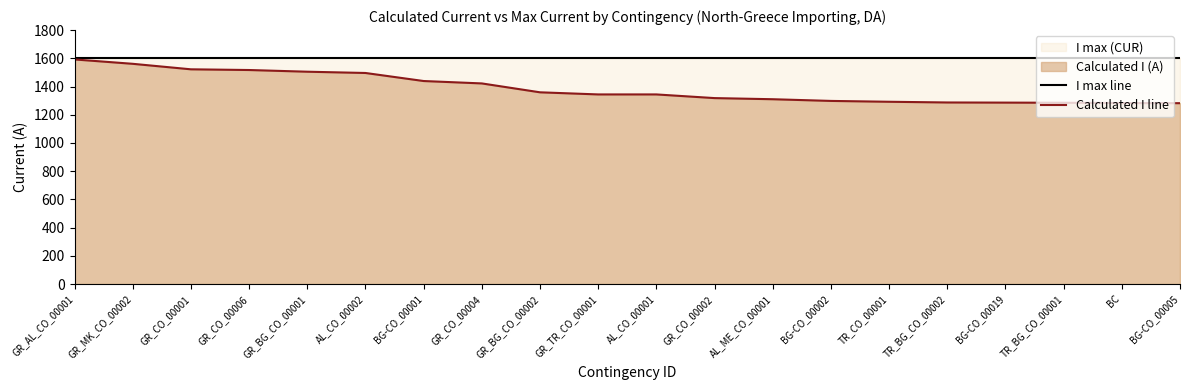

Is it true that I max line equals 1600 at BG-CO_00019?

True